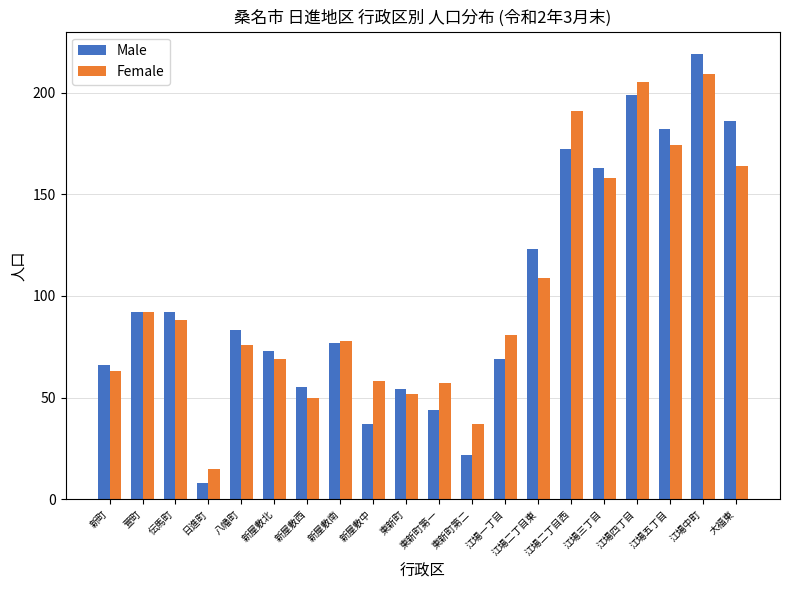

Reading left to right, extract all data points from this chart.

Male: 66	92	92	8	83	73	55	77	37	54	44	22	69	123	172	163	199	182	219	186
Female: 63	92	88	15	76	69	50	78	58	52	57	37	81	109	191	158	205	174	209	164